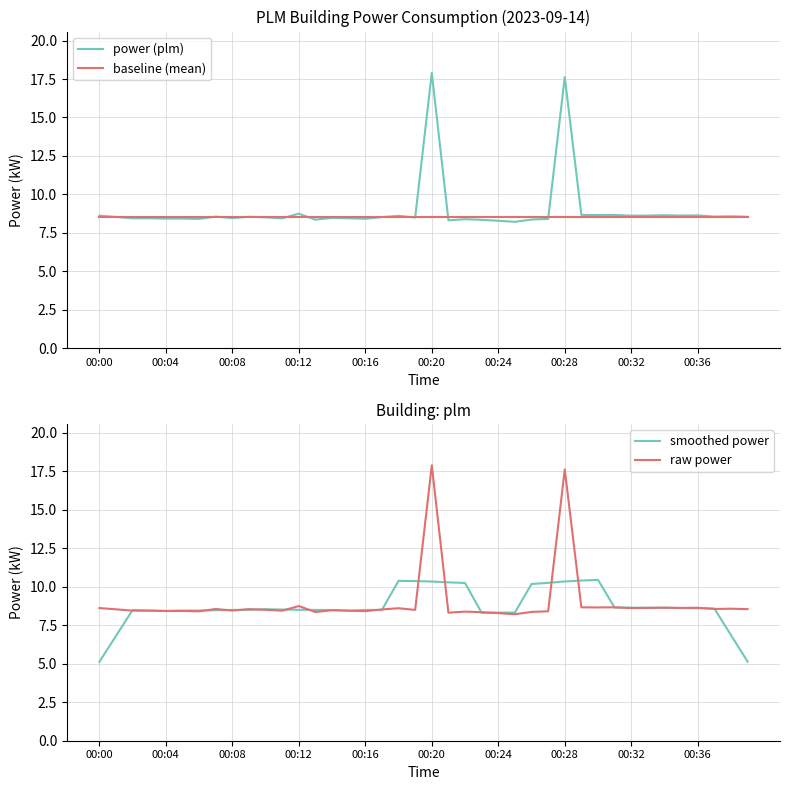

Which series has the largest total across all categories?

power (plm)